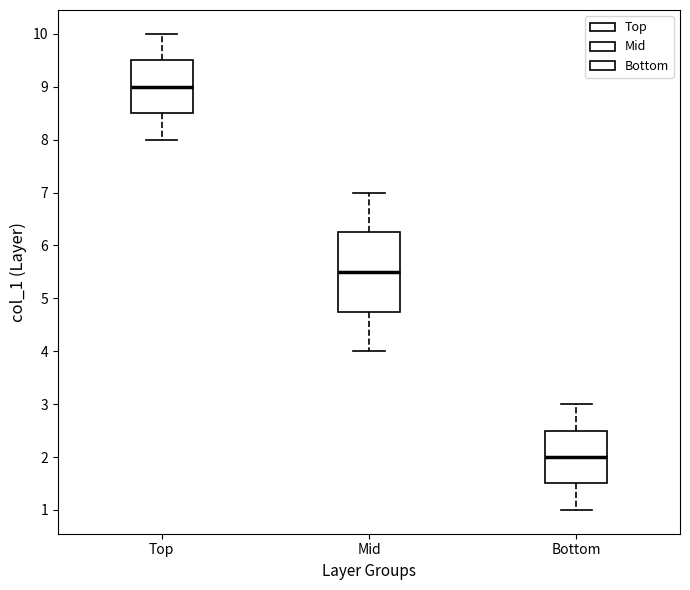

Reading left to right, transcribe this box plot: for each box, give where its median line is, the range the box spans, and where its two whiskers end, as read against the y-axis. The values are not printed on the chart, so give them approximately, as read against the axis.

Top: median 9.0, box 8.5 to 9.5, whiskers 8.0 to 10.0
Mid: median 5.5, box 4.8 to 6.3, whiskers 4.0 to 7.0
Bottom: median 2.0, box 1.5 to 2.5, whiskers 1.0 to 3.0